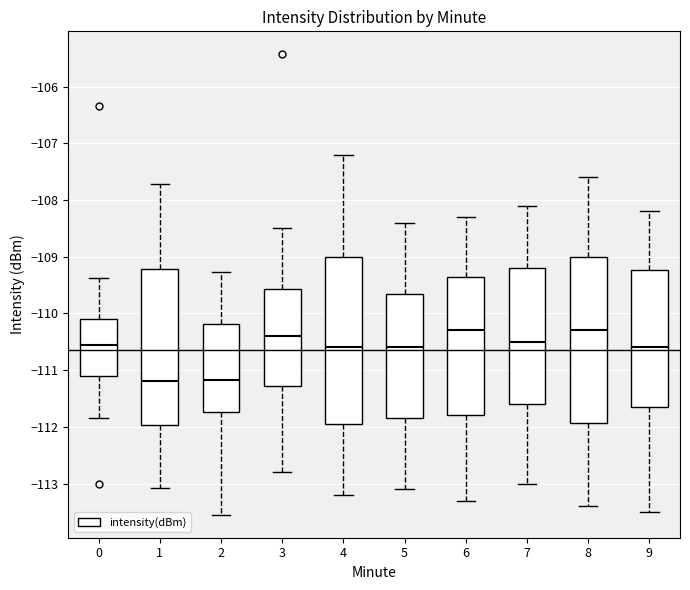

Reading left to right, transcribe this box plot: for each box, give where its median line is, the range the box spans, and where its two whiskers end, as read against the y-axis. The values are not printed on the chart, so give them approximately, as read against the axis.

0: median -110.6, box -111.1 to -110.1, whiskers -111.8 to -109.4
1: median -111.2, box -112.0 to -109.2, whiskers -113.1 to -107.7
2: median -111.2, box -111.7 to -110.2, whiskers -113.5 to -109.3
3: median -110.4, box -111.3 to -109.6, whiskers -112.8 to -108.5
4: median -110.6, box -111.9 to -109.0, whiskers -113.2 to -107.2
5: median -110.6, box -111.8 to -109.6, whiskers -113.1 to -108.4
6: median -110.3, box -111.8 to -109.3, whiskers -113.3 to -108.3
7: median -110.5, box -111.6 to -109.2, whiskers -113.0 to -108.1
8: median -110.3, box -111.9 to -109.0, whiskers -113.4 to -107.6
9: median -110.6, box -111.6 to -109.2, whiskers -113.5 to -108.2